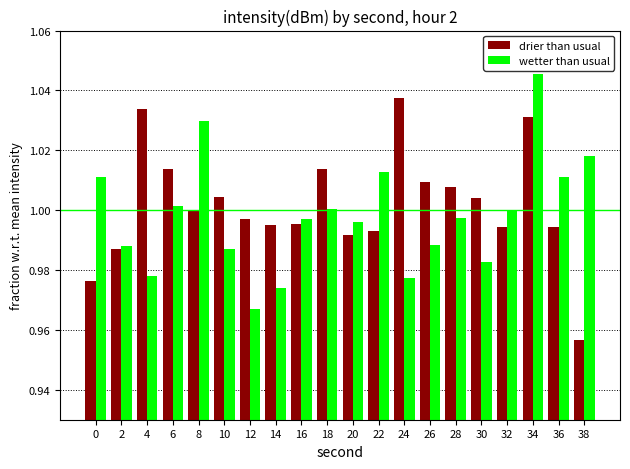

How many categories are shown in the chart?

20